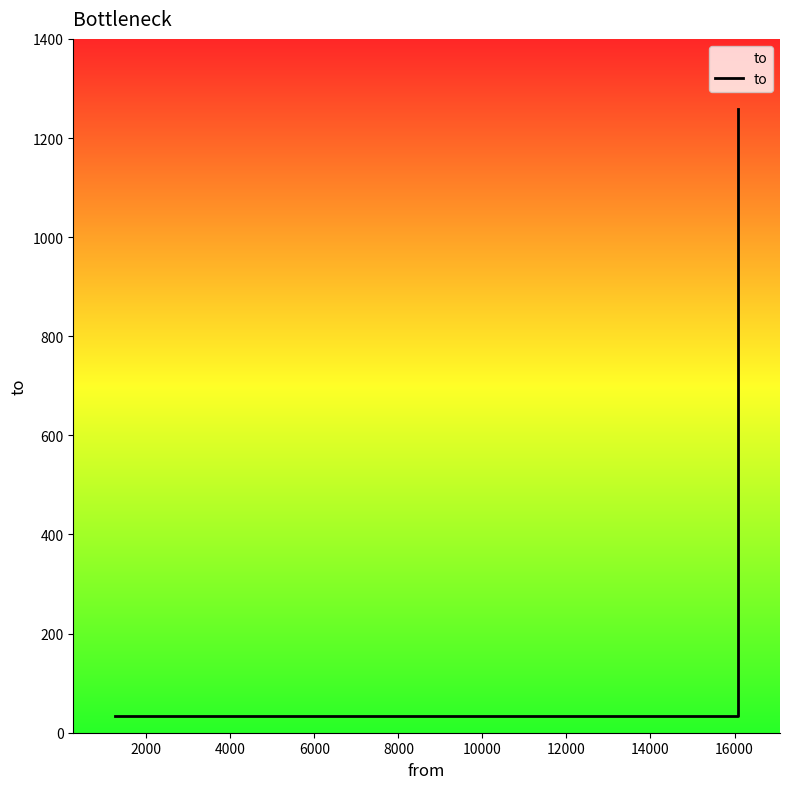

Between 4000 and 2000, which is larger?

4000